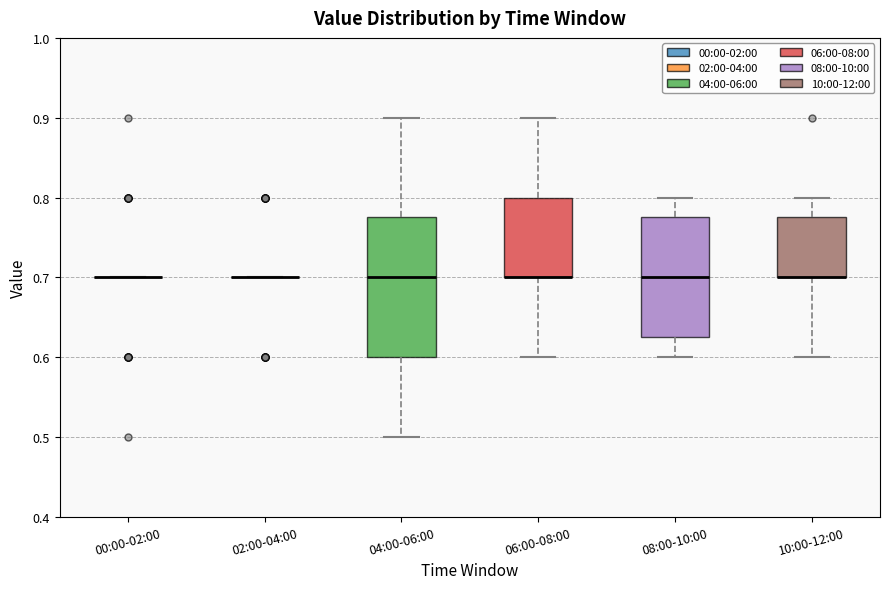

Reading left to right, read every box against the y-axis: the position of its median line, the range the box covers, and the ends of its whiskers. The values are not printed on the chart, so give them approximately, as read against the axis.

00:00-02:00: box collapsed to a line at 0.70, whiskers 0.70 to 0.70
02:00-04:00: box collapsed to a line at 0.70, whiskers 0.70 to 0.70
04:00-06:00: median 0.70, box 0.60 to 0.78, whiskers 0.50 to 0.90
06:00-08:00: median 0.70 (drawn on the box's lower edge), box 0.70 to 0.80, whiskers 0.60 to 0.90
08:00-10:00: median 0.70, box 0.63 to 0.78, whiskers 0.60 to 0.80
10:00-12:00: median 0.70 (drawn on the box's lower edge), box 0.70 to 0.78, whiskers 0.60 to 0.80